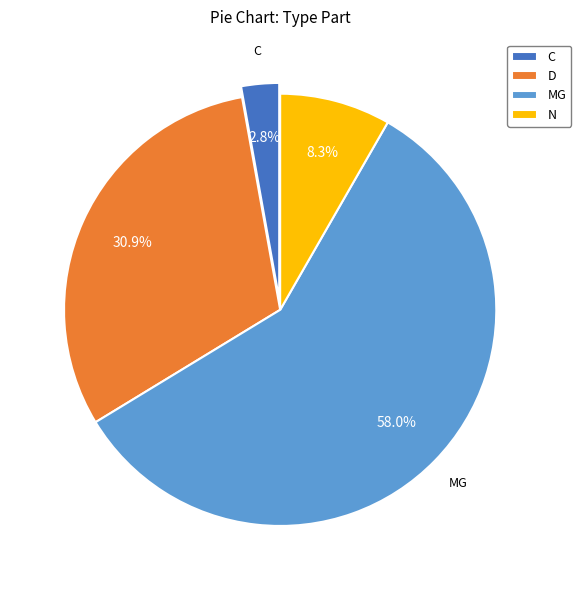

Is there any slice that represents more than half of the pie?

Yes